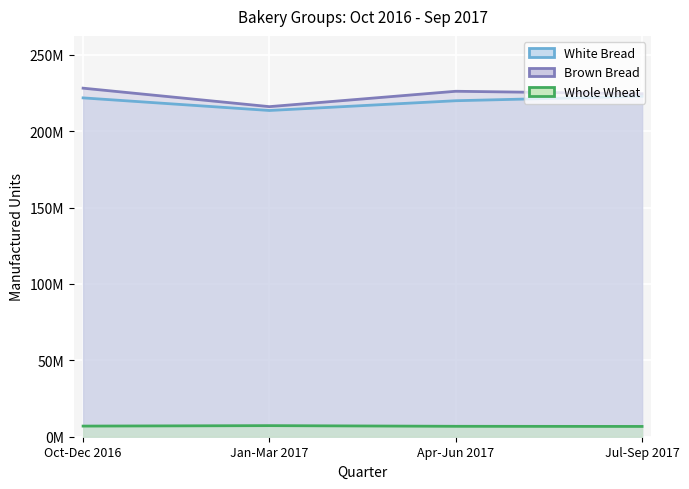

Where is the first local maximum for Whole Wheat?

Jan-Mar 2017